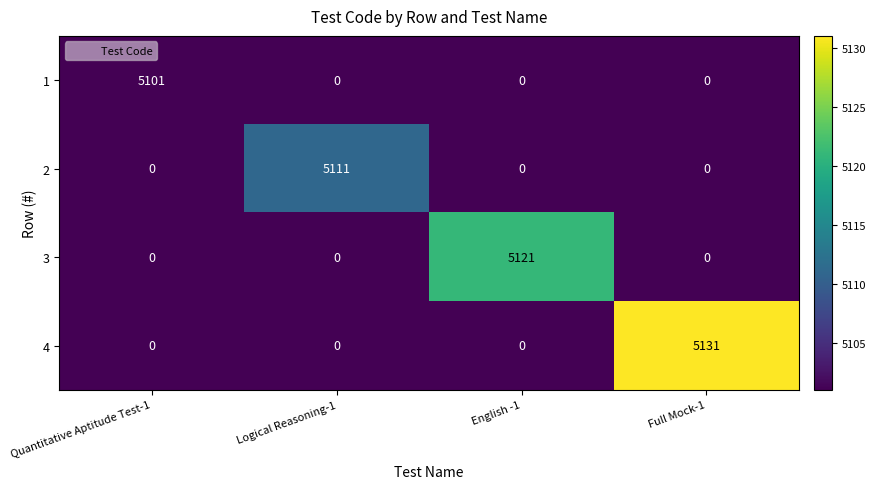

Reading right to left, transcribe all the data shown in this chart.

1: 0	0	0	5101
2: 0	0	5111	0
3: 0	5121	0	0
4: 5131	0	0	0